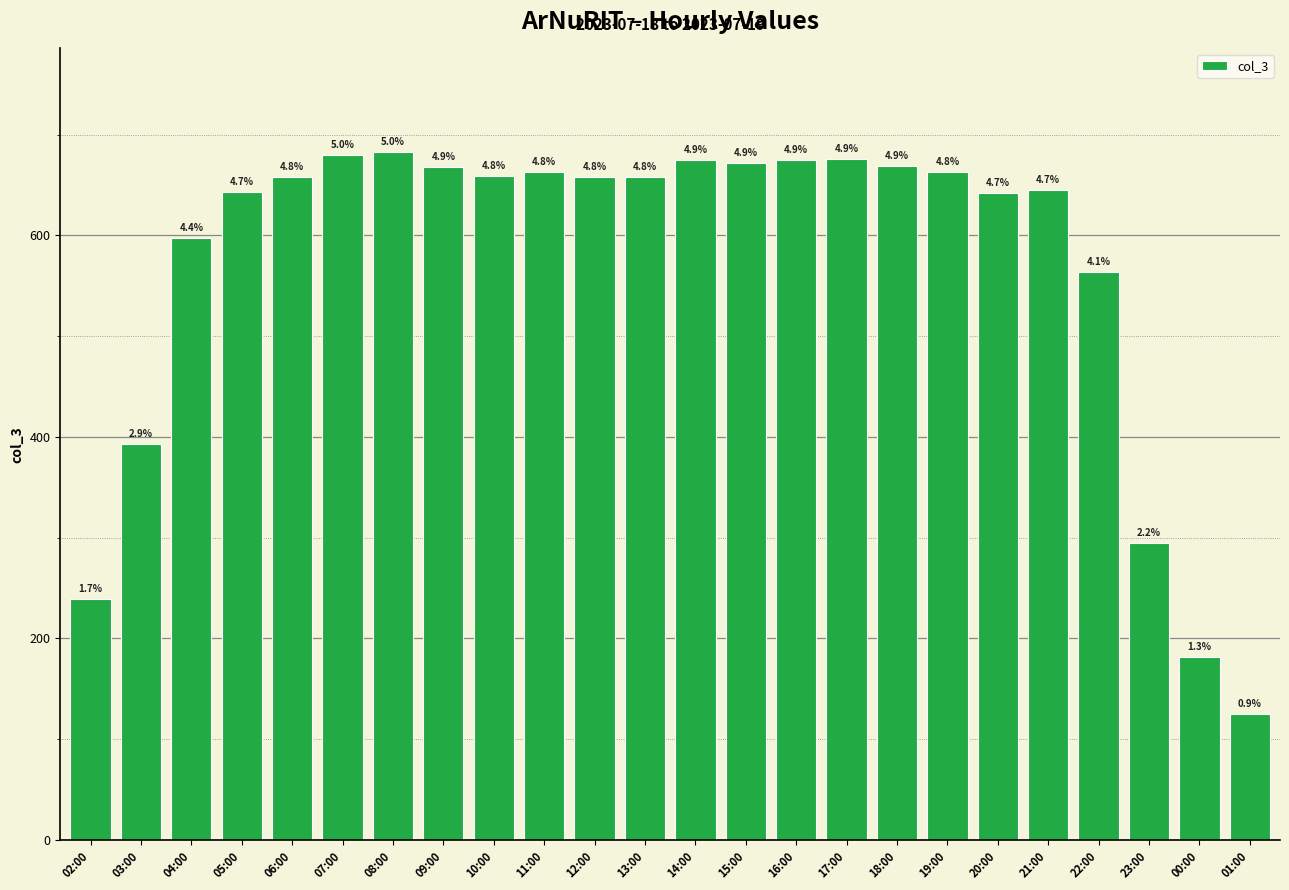

Does the chart contain stacked bars?

No